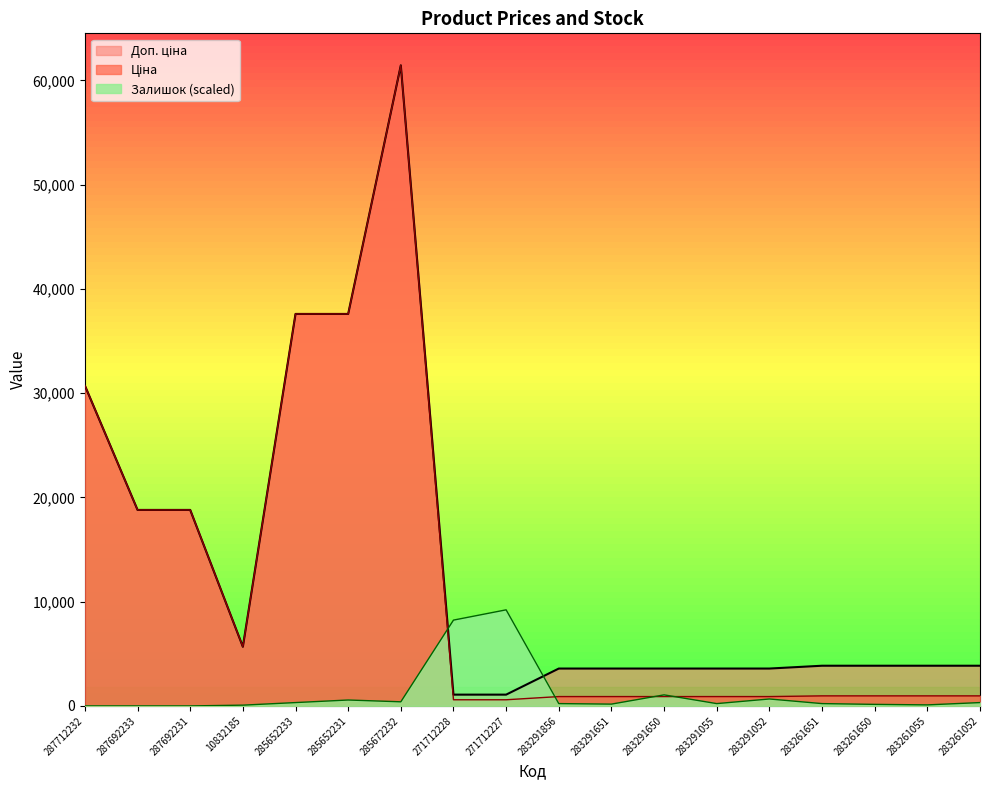

Between 283291650 and 283291052, which series saw the biggest shift?

Залишок